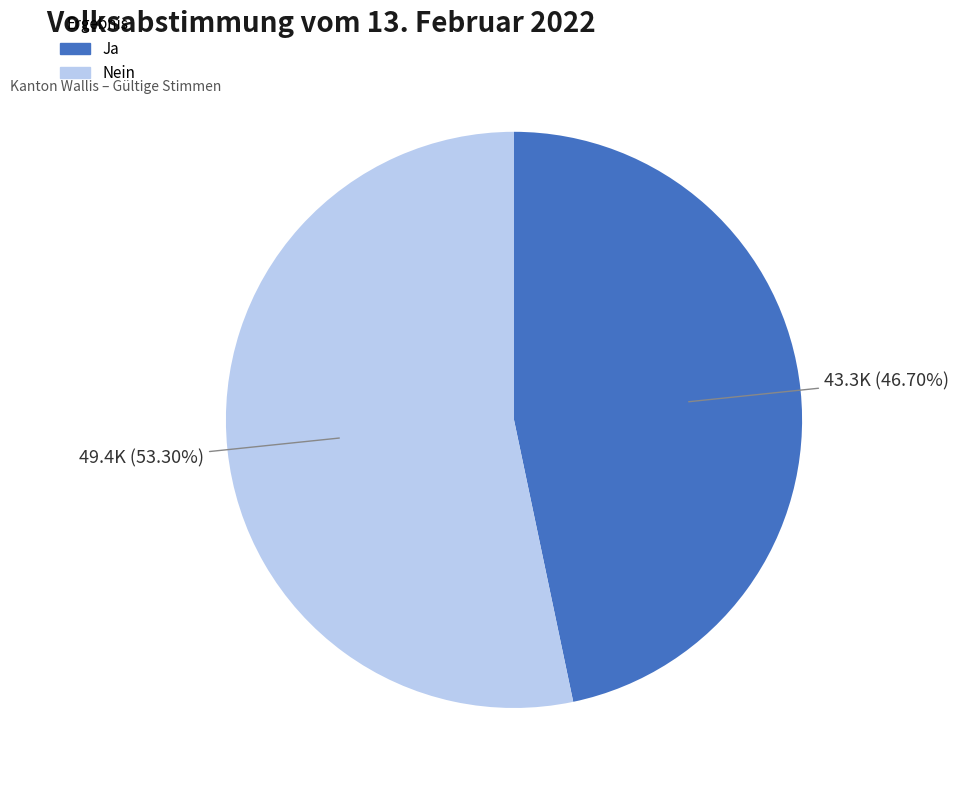

Which slice is the smallest?

Ja